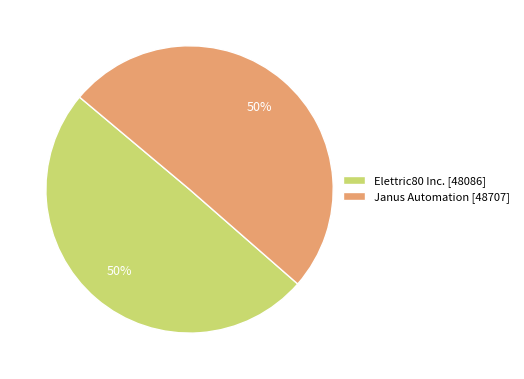

To the nearest percent, what is the average slice percentage?

50%